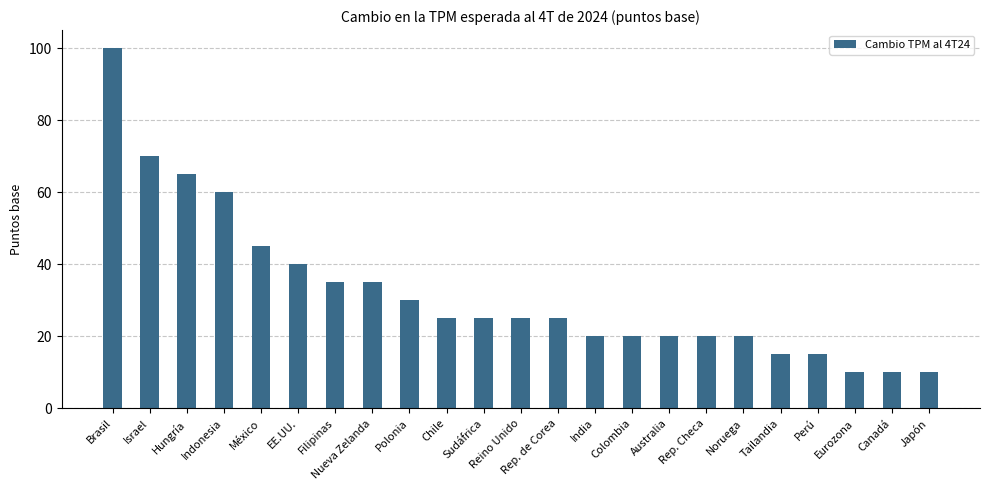

How many data points does each series have?

23